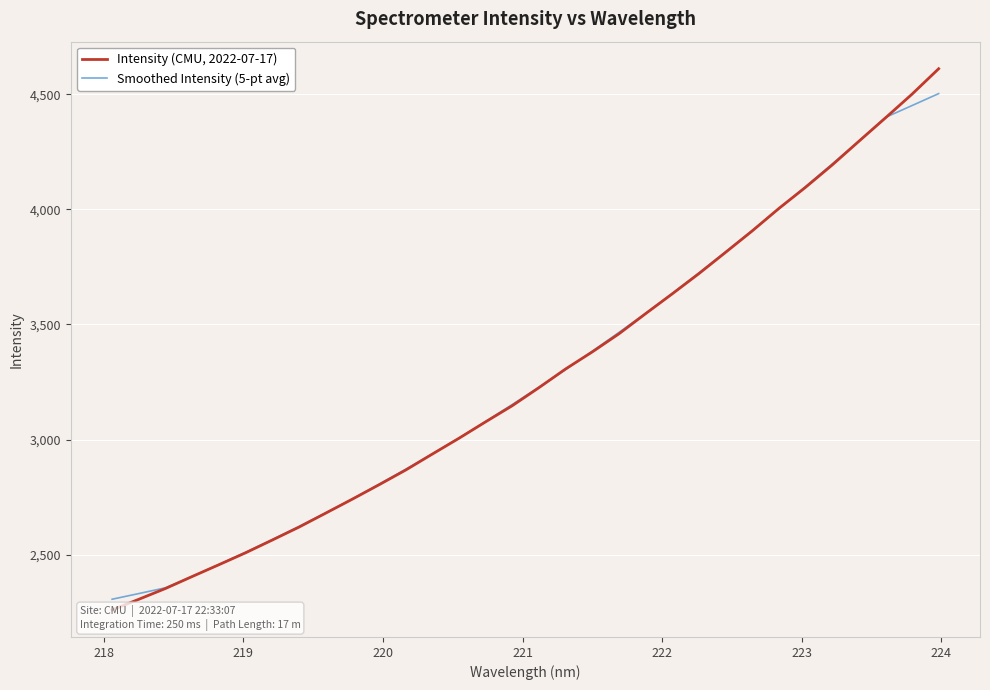

What is the highest value of the Smoothed Intensity (5-pt avg) series?

4502.8